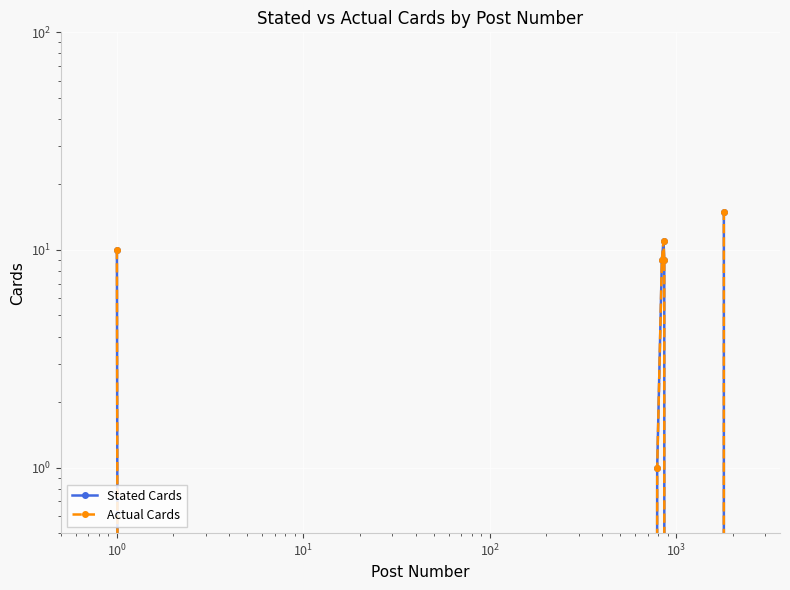

True or false: Actual Cards and Stated Cards cross at least once.

False